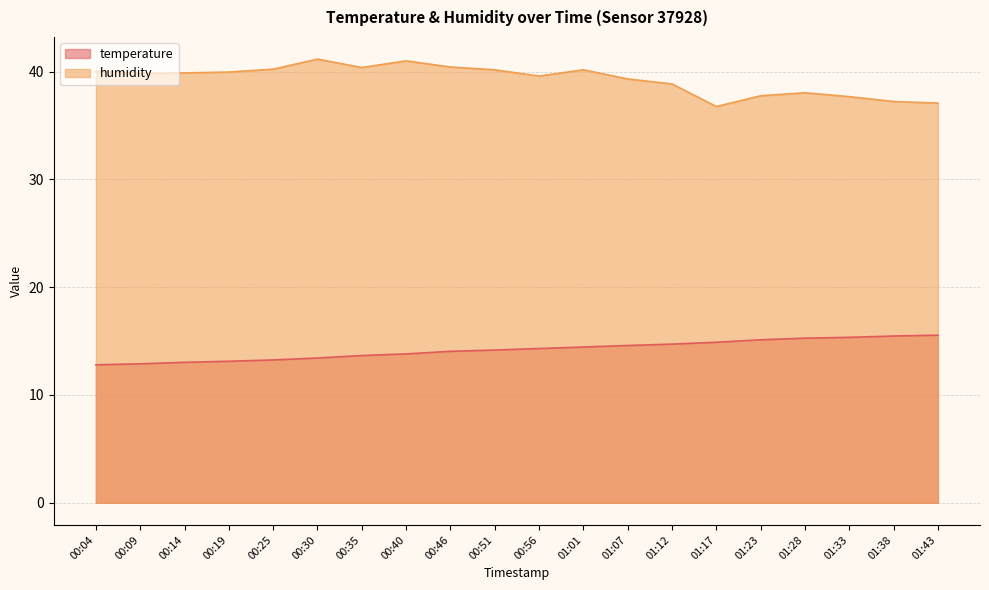

What is the value of the humidity point at the 10th from the left?

40.2